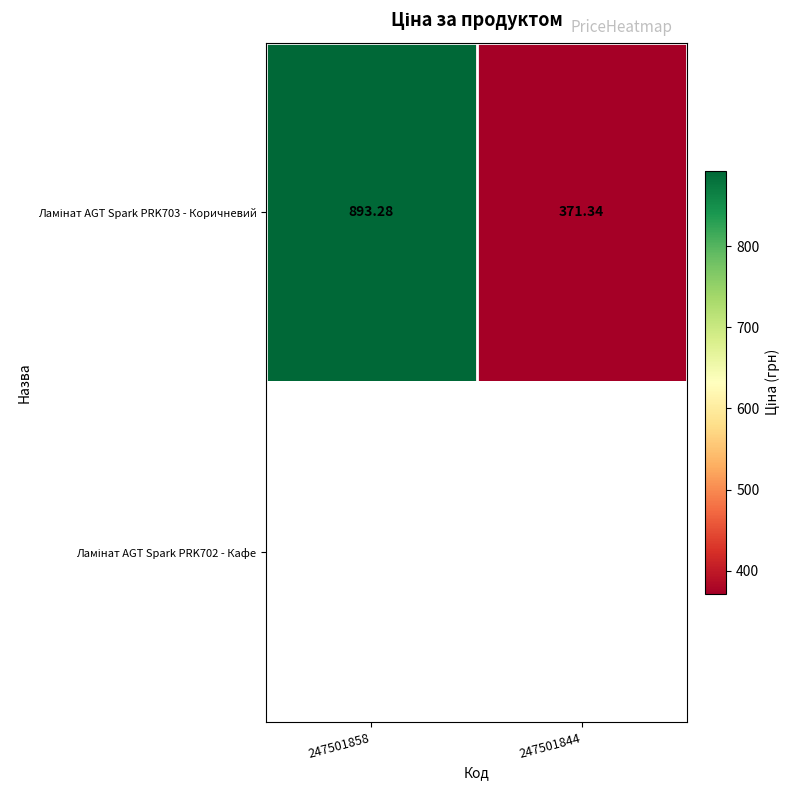

What is the difference between the maximum and minimum values in the Ламінат AGT Spark PRK703 - Коричневий series?

521.9